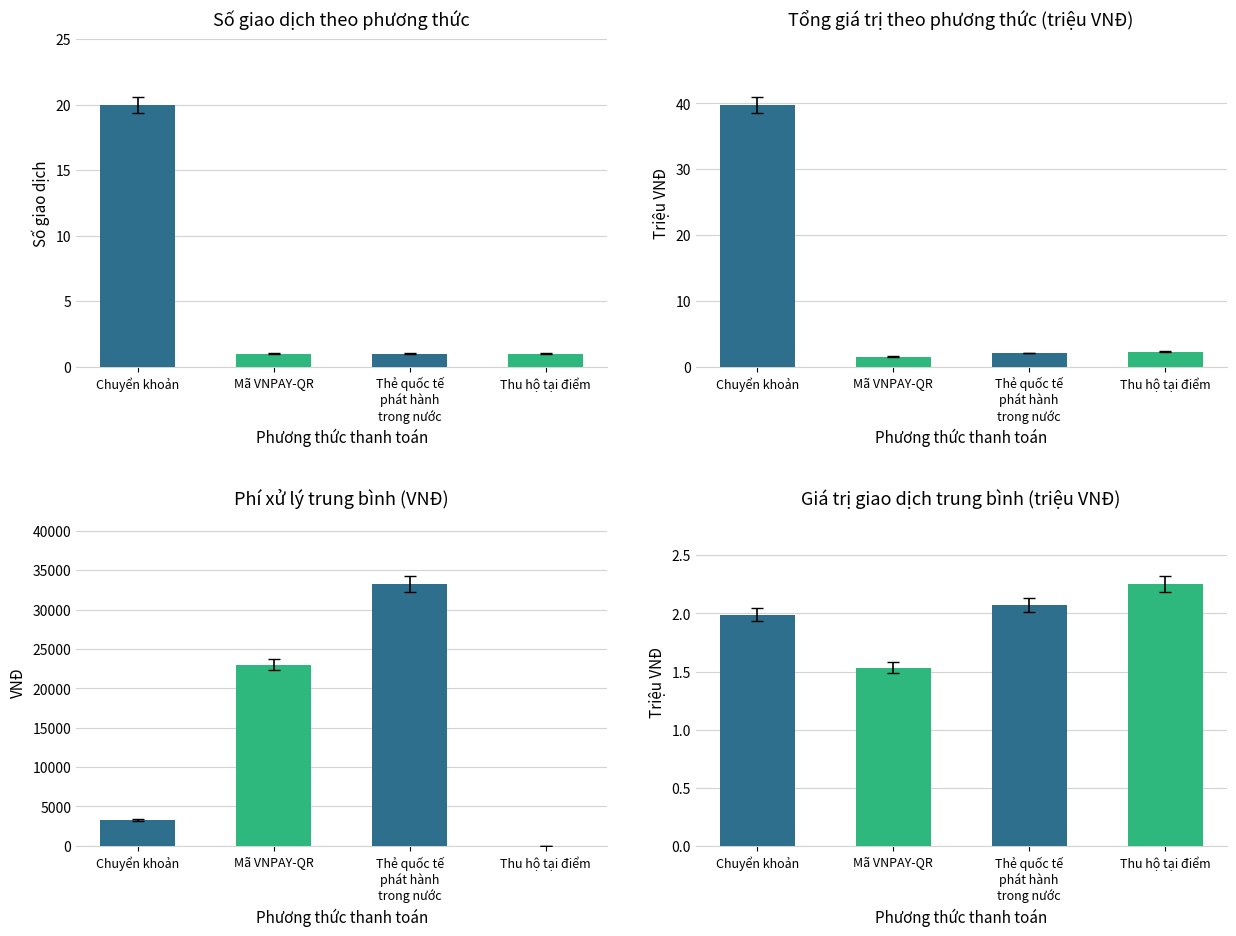

What is the sum of all Tổng GT values?

45.7